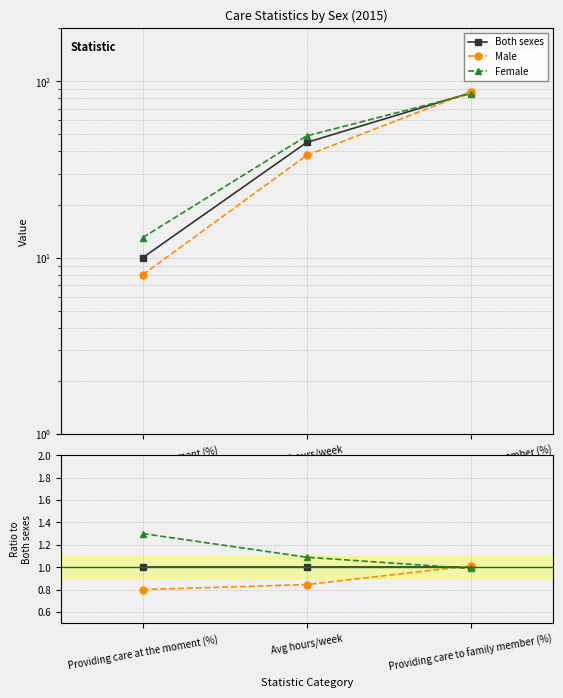

Is the value of Both sexes at Providing care to family member (%) greater than the value of Female at Providing care at the moment (%)?

No